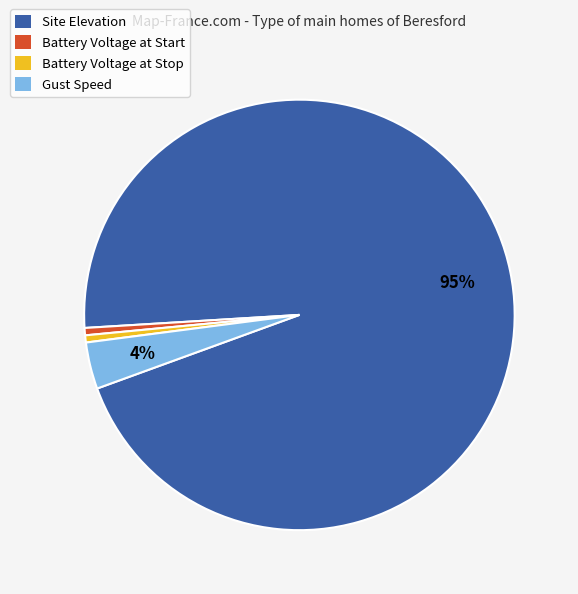

Does any single category account for the majority?

Yes